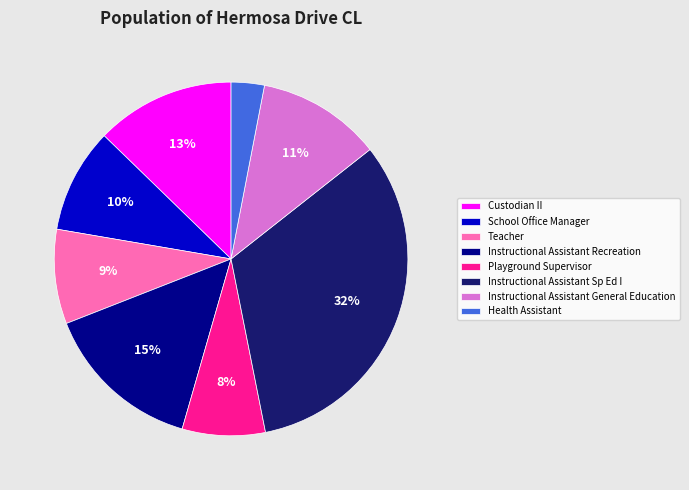

Combined, do Instructional Assistant Recreation and Health Assistant account for over 50%?

No